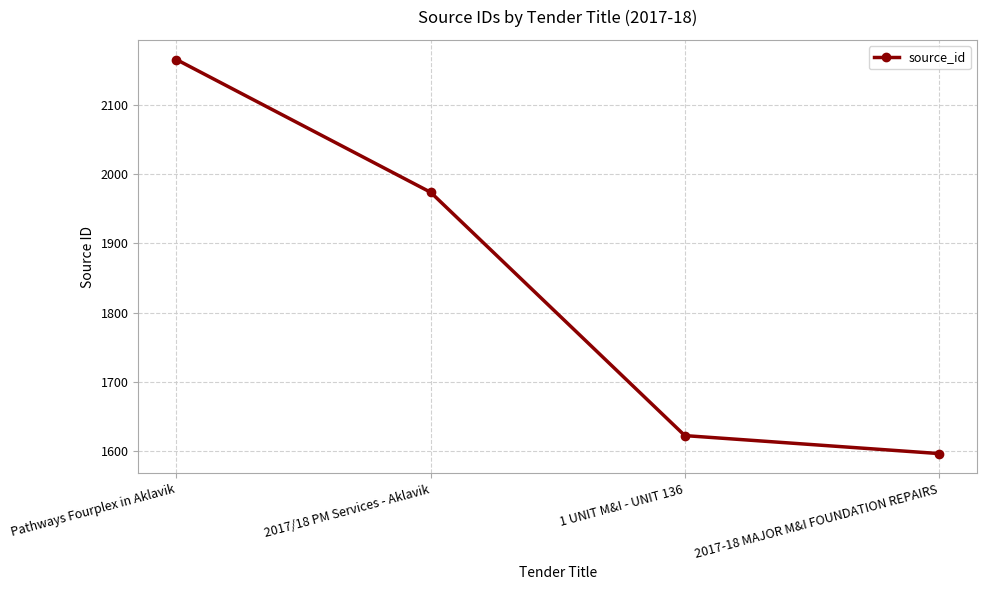

What is the value of the 2nd point from the left?

1974